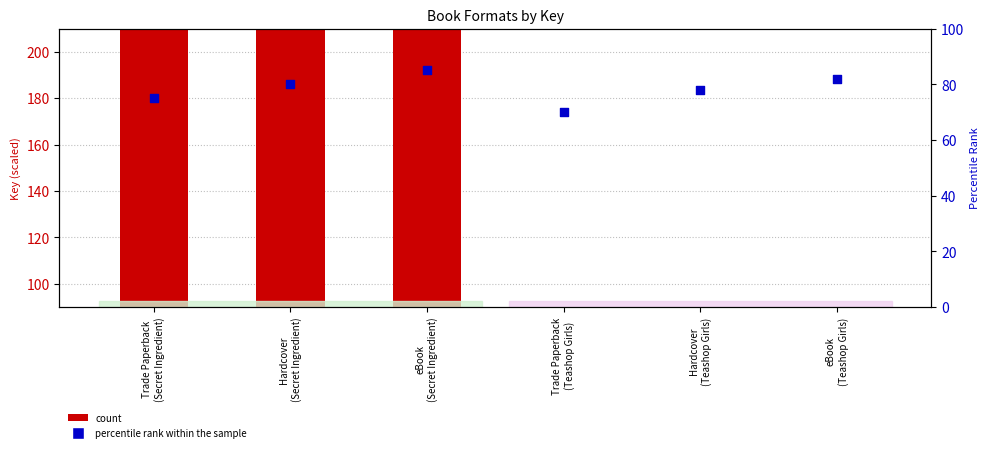

Which series has the largest total across all categories?

count